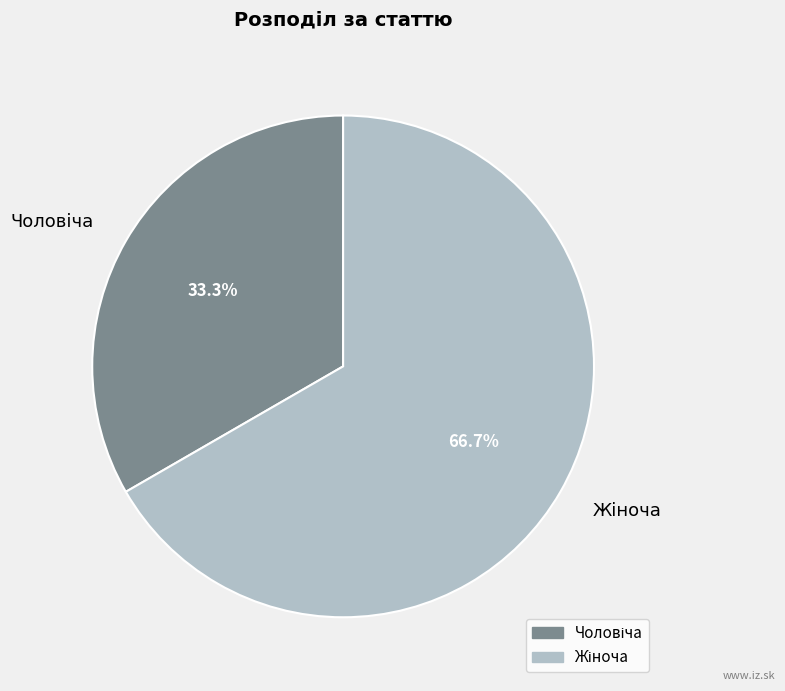

How many slices are in this pie chart?

2